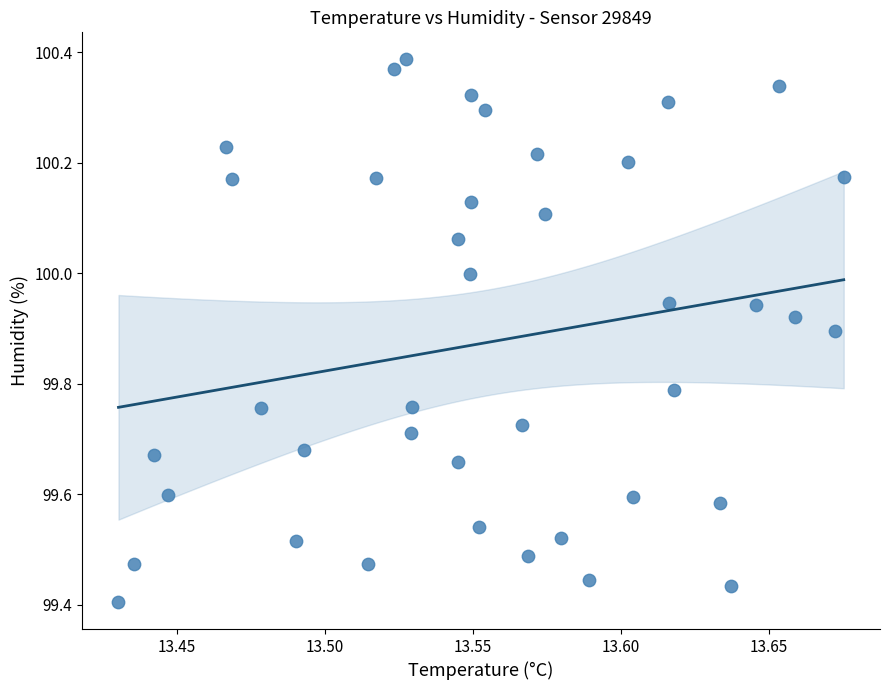

What is the range of Y values (max minus min)?

1.0